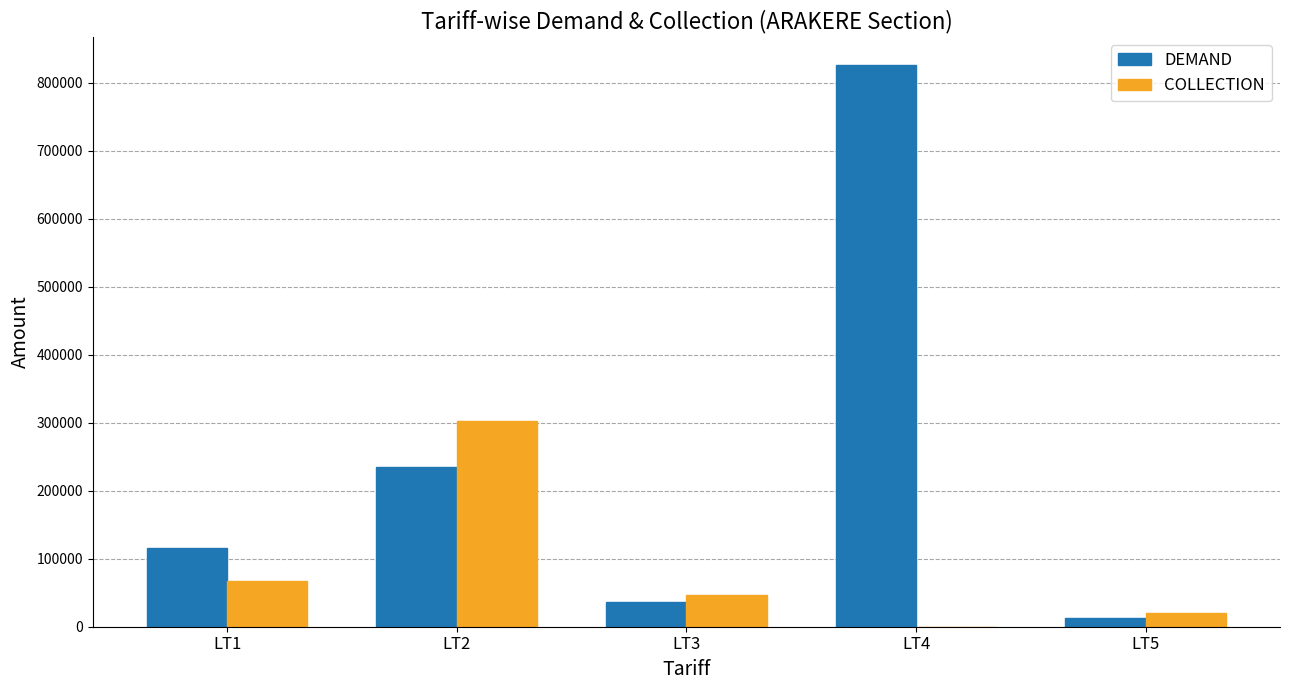

What is the maximum value for COLLECTION?

302299.0